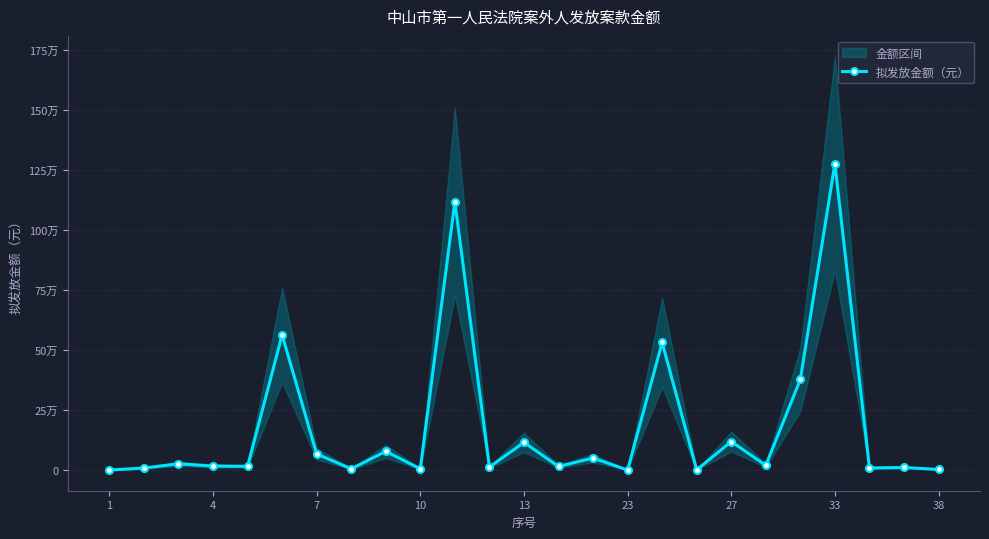

True or false: the data has more than 1 interior local peaks.

True